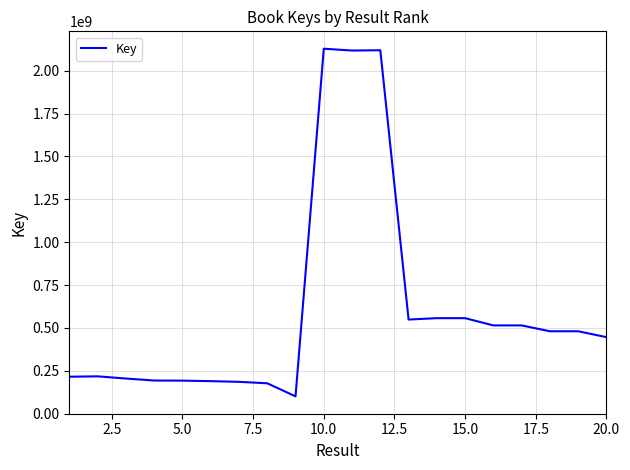

What is the maximum value shown in the chart?

2128791795